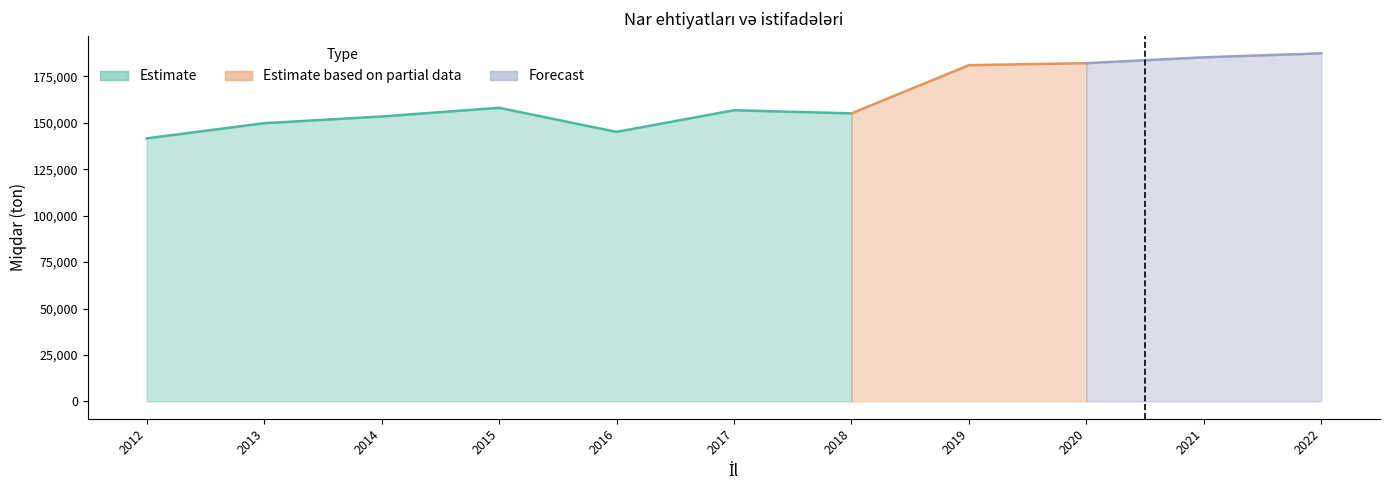

True or false: İstehsal has a value of 145141.0 at 2016.

True